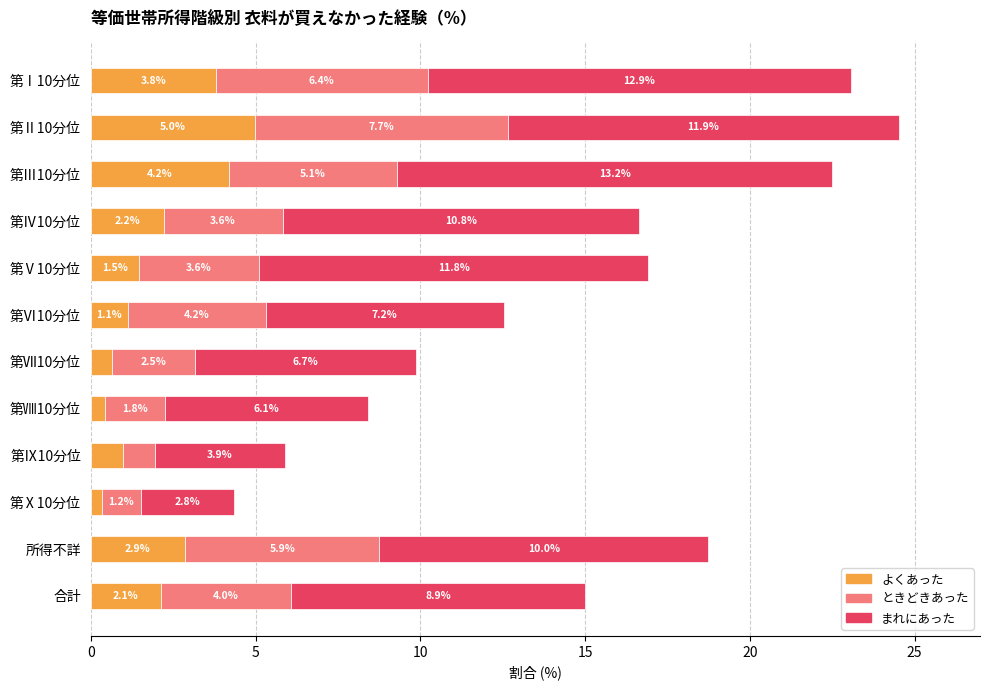

At which category is the sum across all series the highest?

第Ⅱ10分位